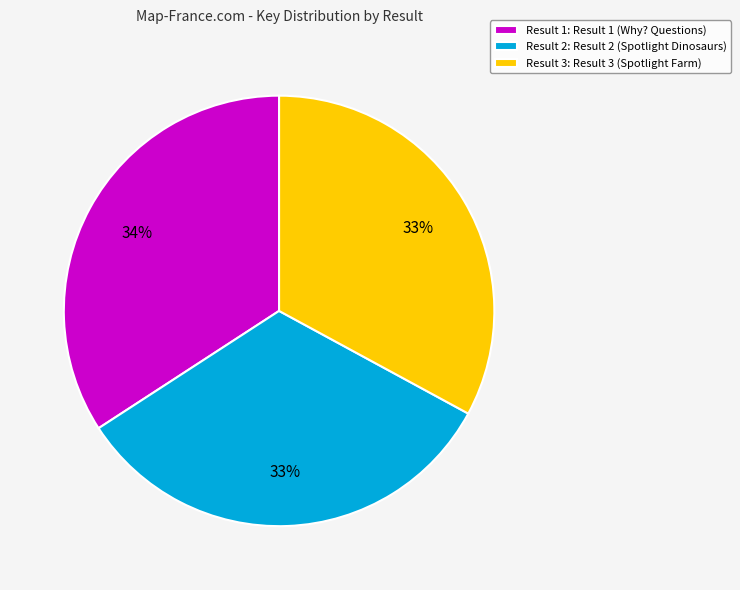

How many slices are in this pie chart?

3